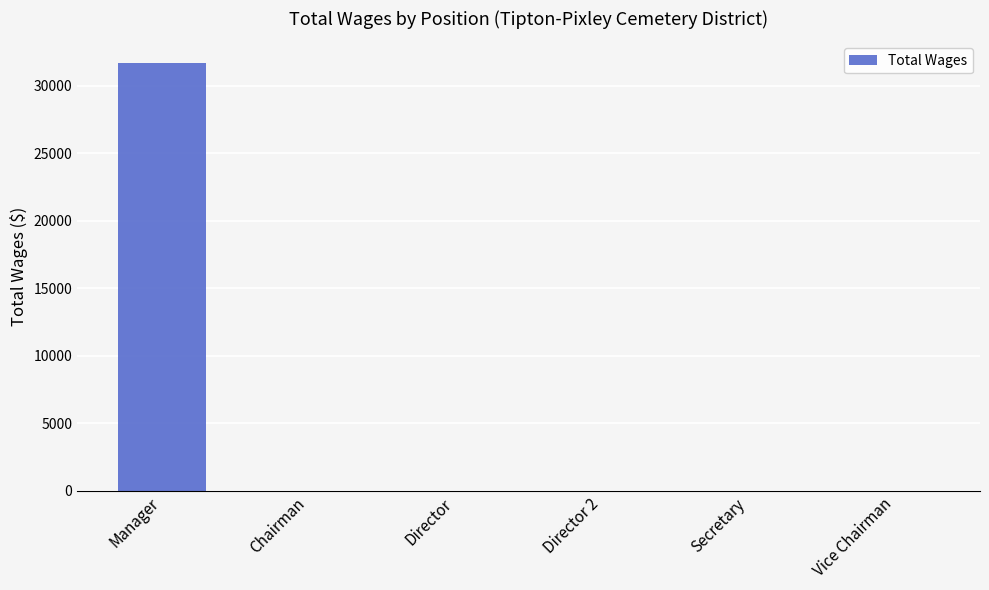

The value at Secretary is 9831. True or false?

False